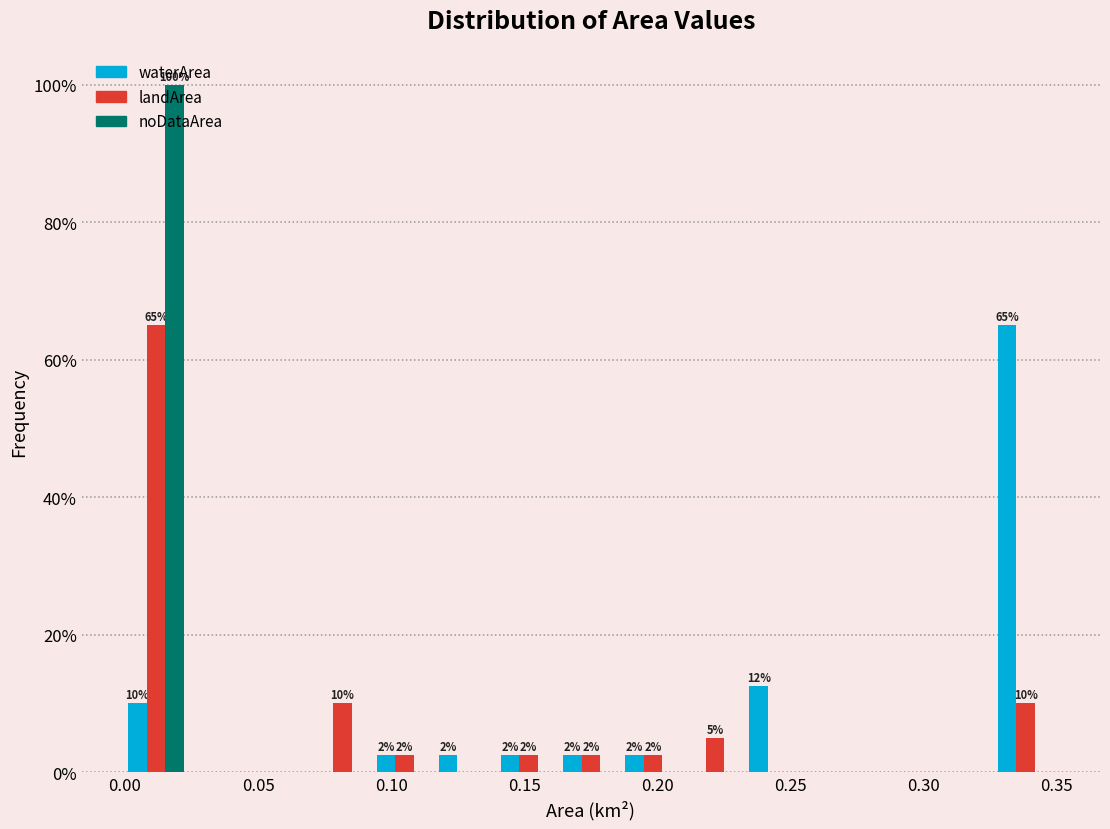

In the noDataArea series, which range on the x-axis has the tallest bar?

0.000 to 0.025